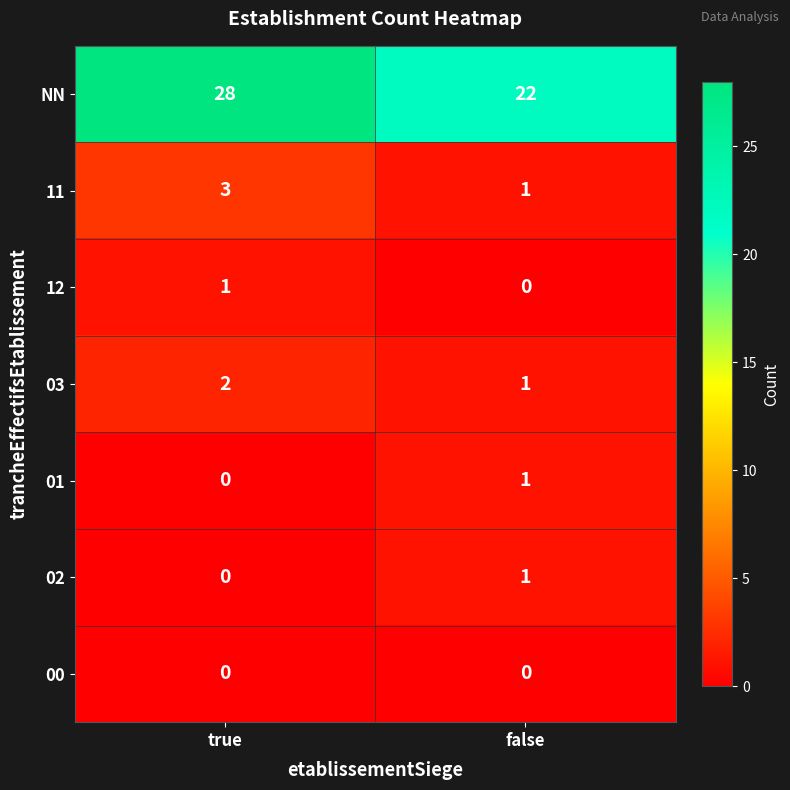

Which series has the largest total across all categories?

NN